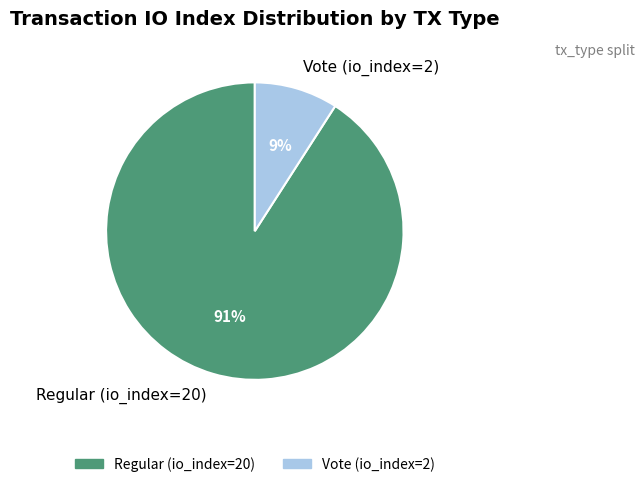

Which slice is the largest?

Regular (io_index=20)